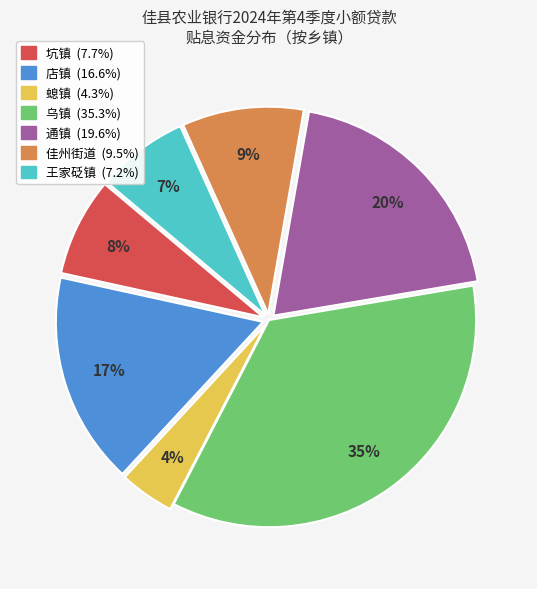

How many slices are in this pie chart?

7